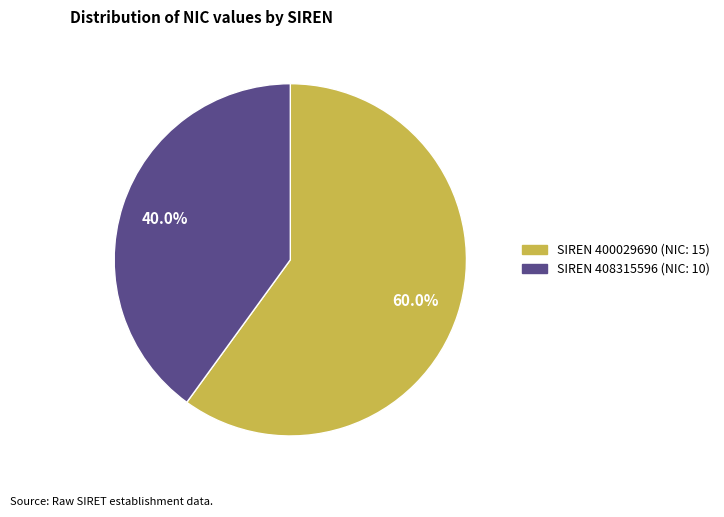

Does any single category account for the majority?

Yes